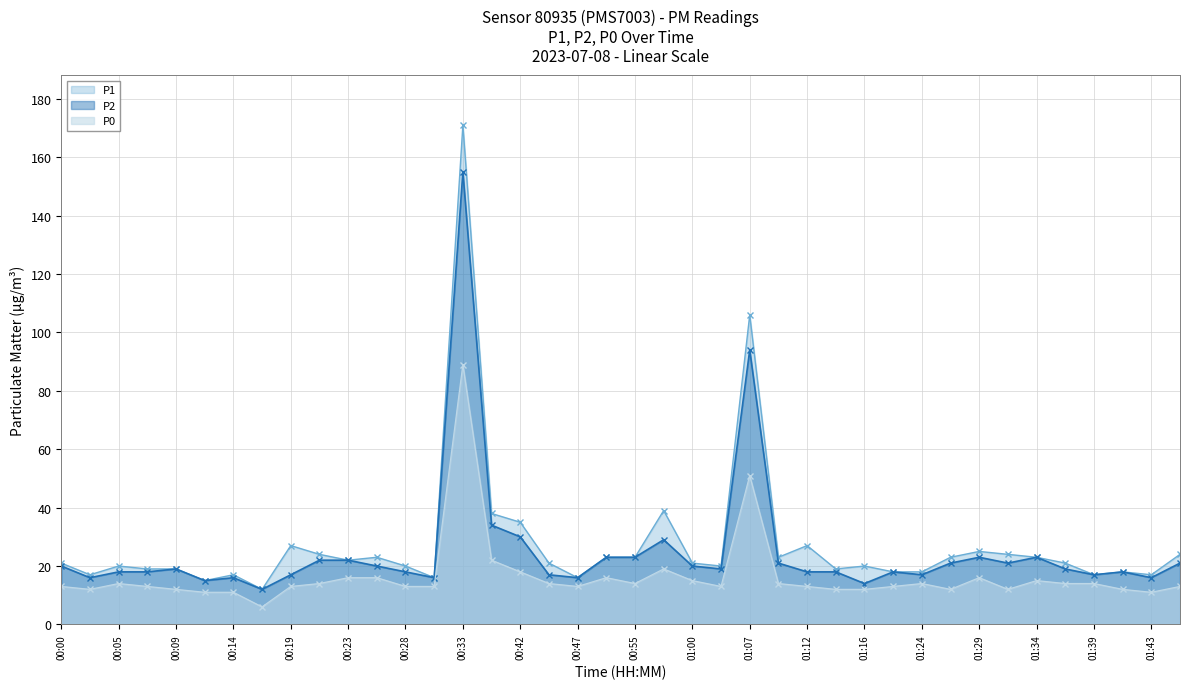

How many interior local peaks does the P1 - line series have?

11